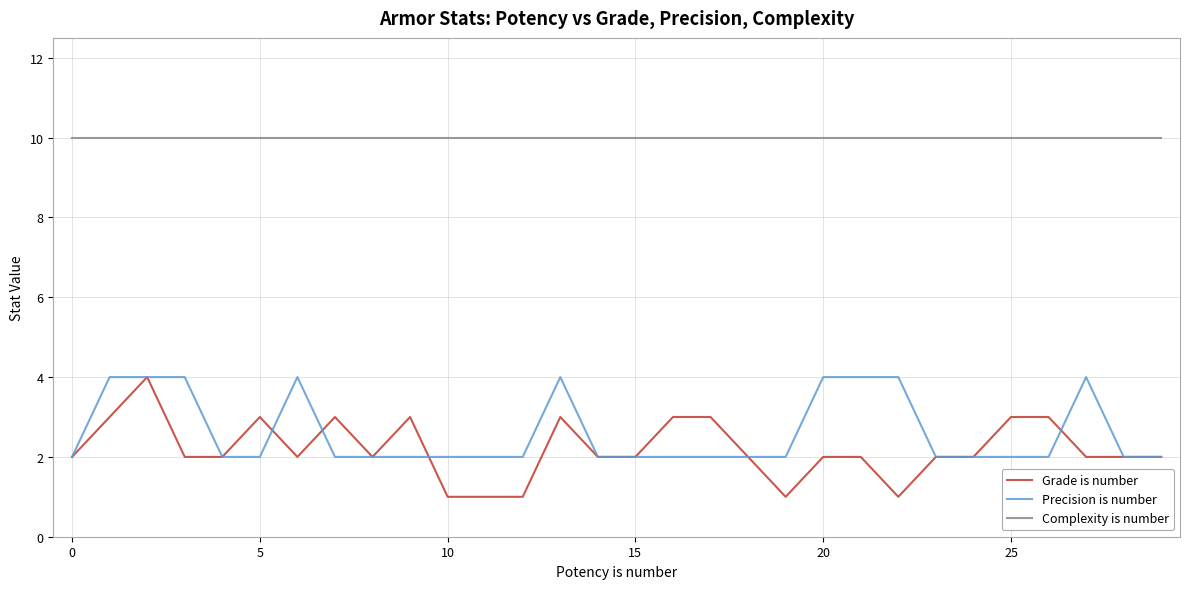

True or false: Precision is number and Complexity is number intersect in this chart.

False